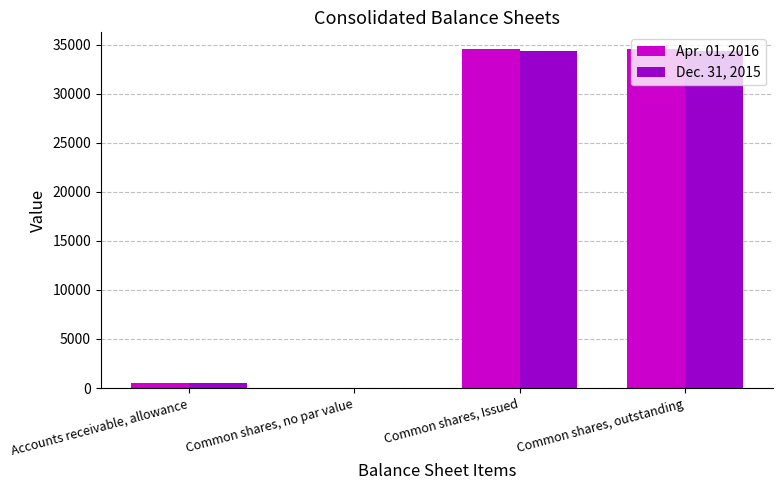

What is the sum of all Dec. 31, 2015 values?

69190